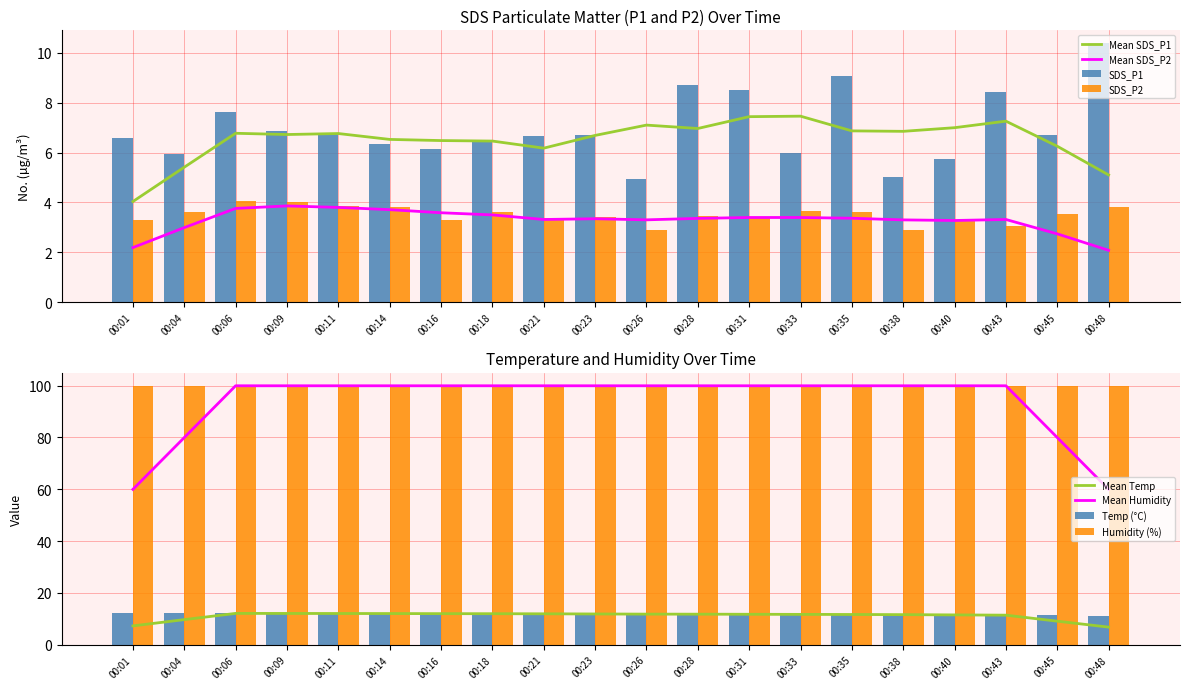

How many categories are shown in the chart?

20